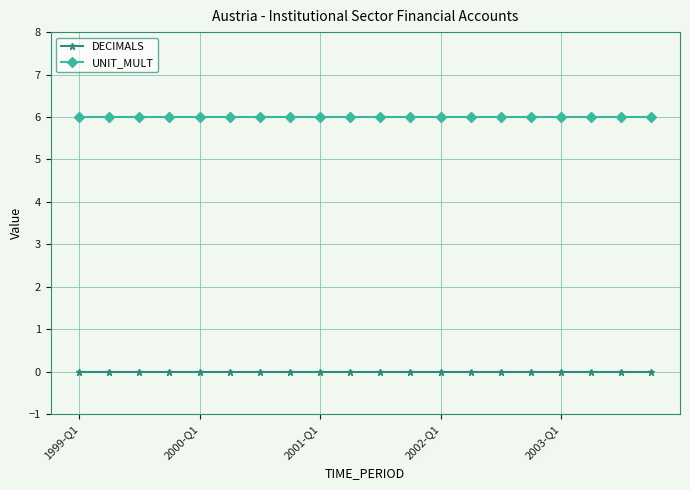

True or false: UNIT_MULT and DECIMALS intersect in this chart.

False